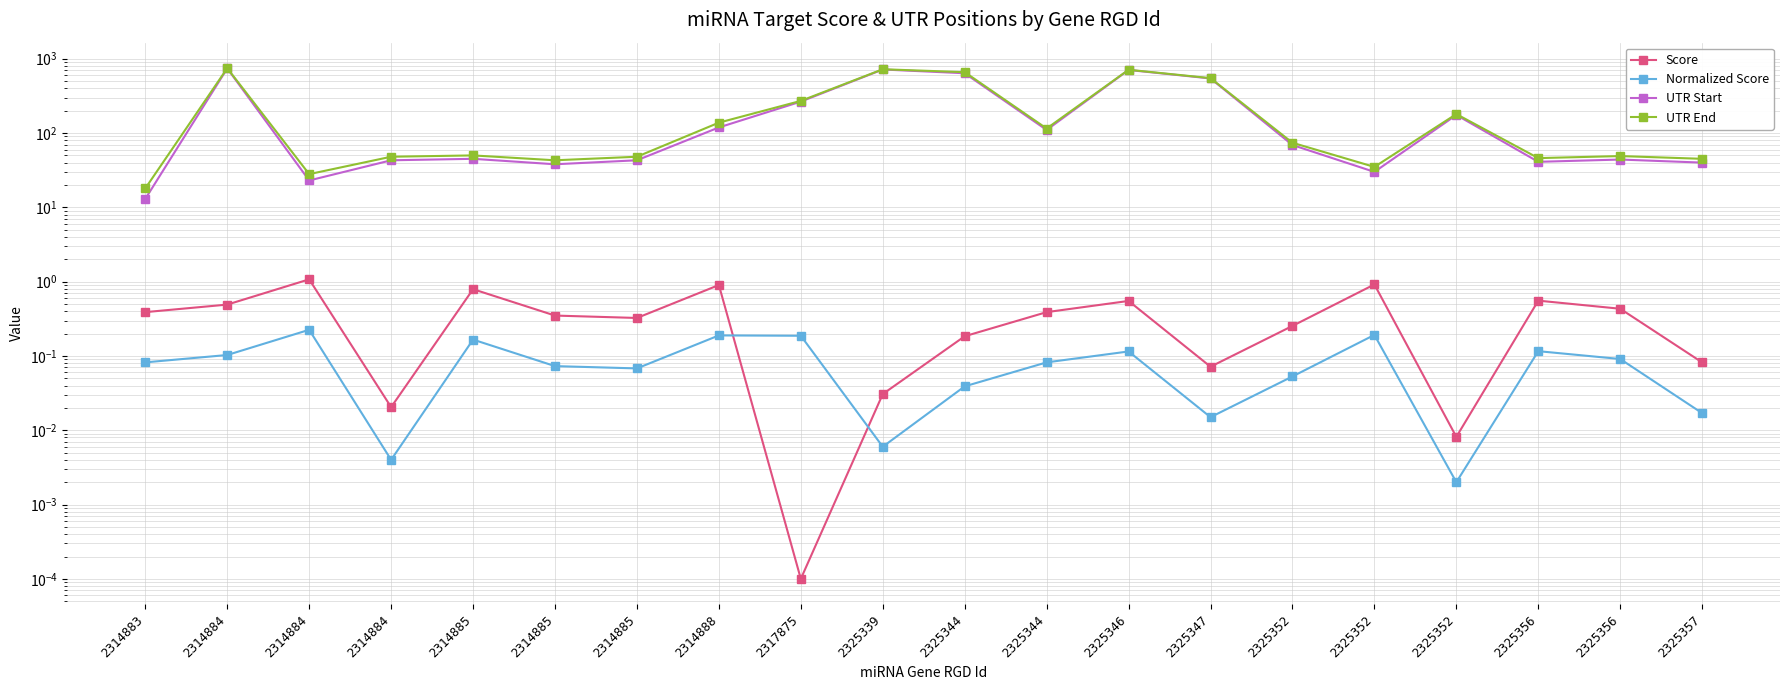

Read the UTR End value at 2314883.

18.0